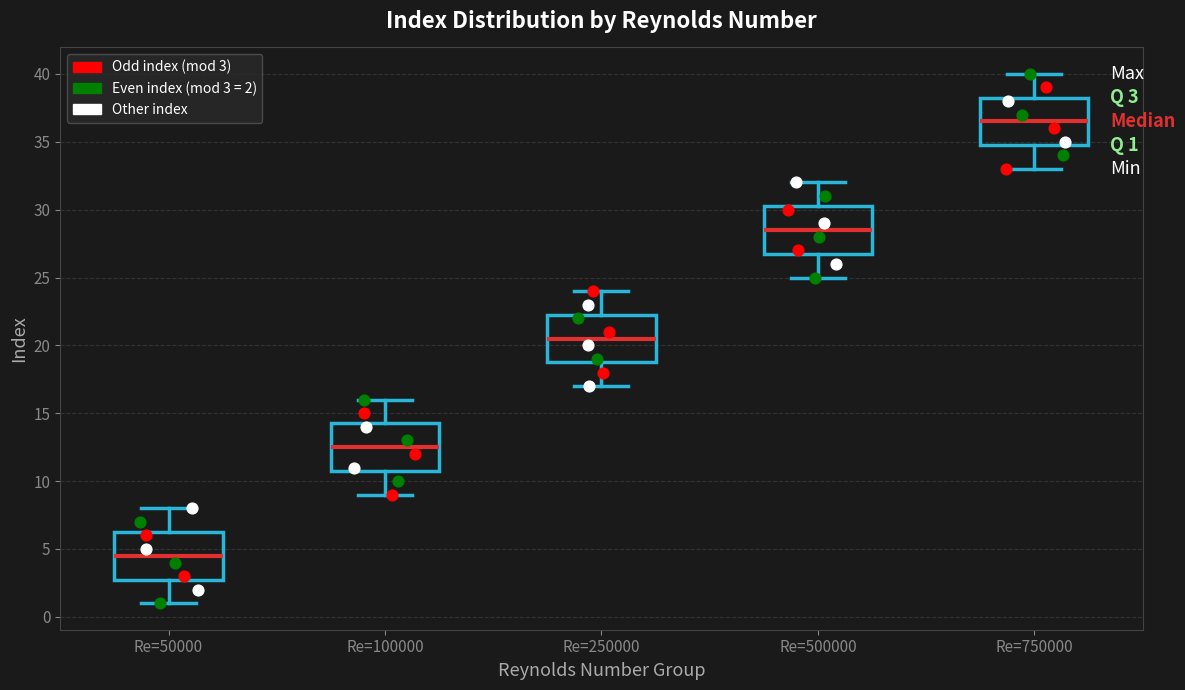

Which box has the highest median line?

Re=750000